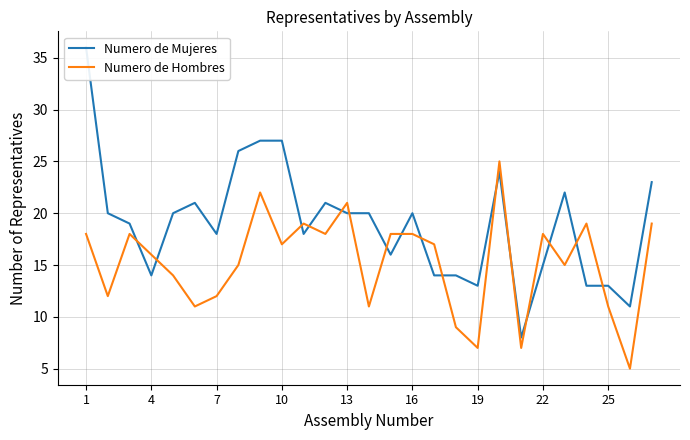

True or false: Numero de Hombres has a value of 21 at 13.

True